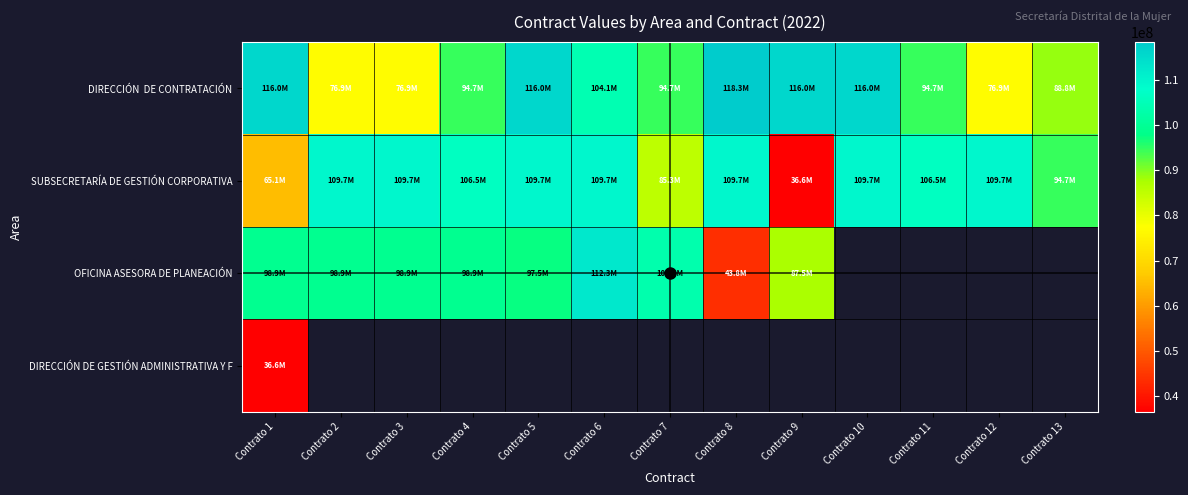

Which category has the highest value in the OFICINA ASESORA DE PLANEACIÓN series?

Contrato 6